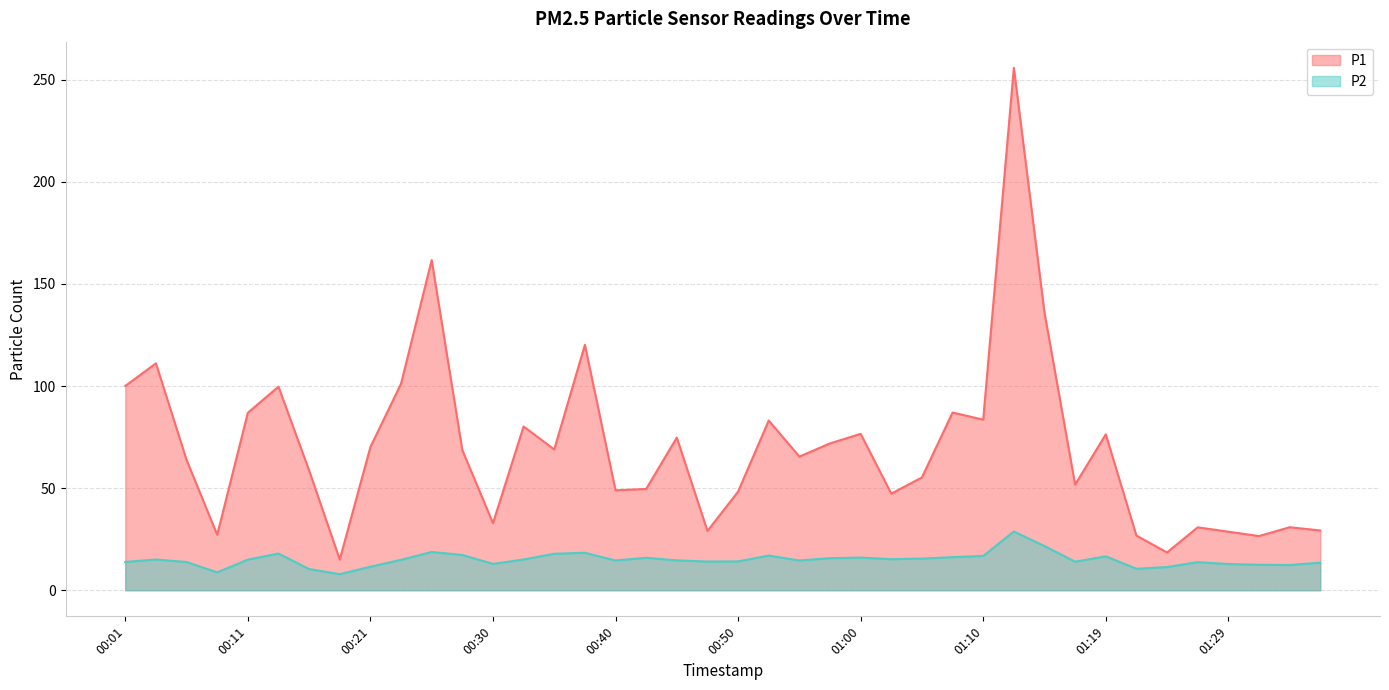

At which category is the sum across all series the highest?

01:12